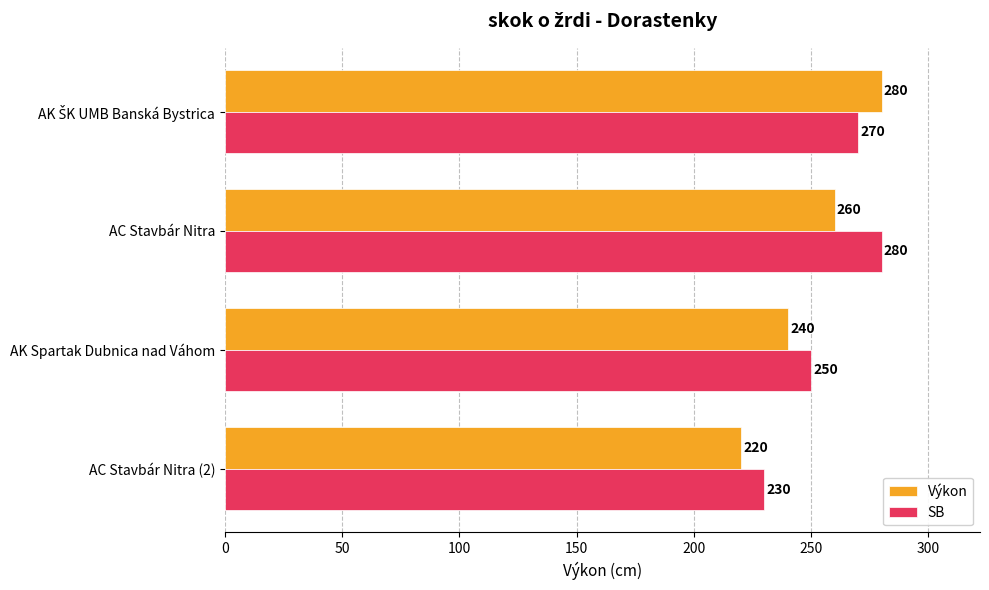

Rank the series by their average value, from highest to lowest.

SB, Výkon